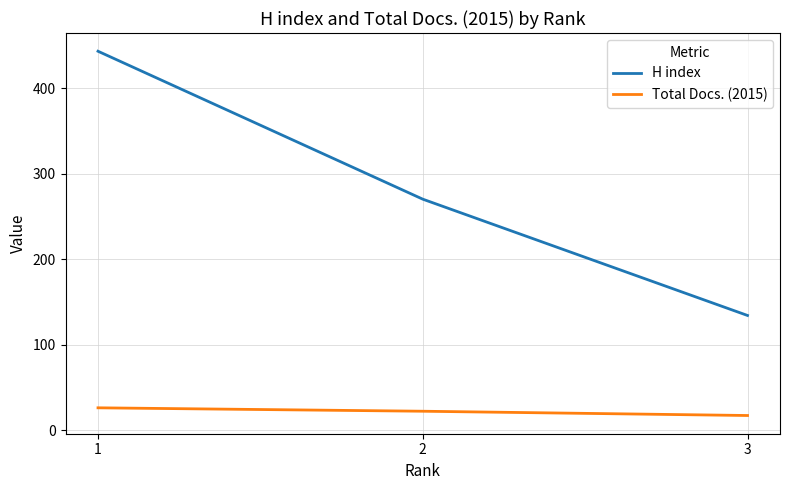

Reading left to right, transcribe all the data shown in this chart.

H index: 443	270	134
Total Docs. (2015): 26	22	17